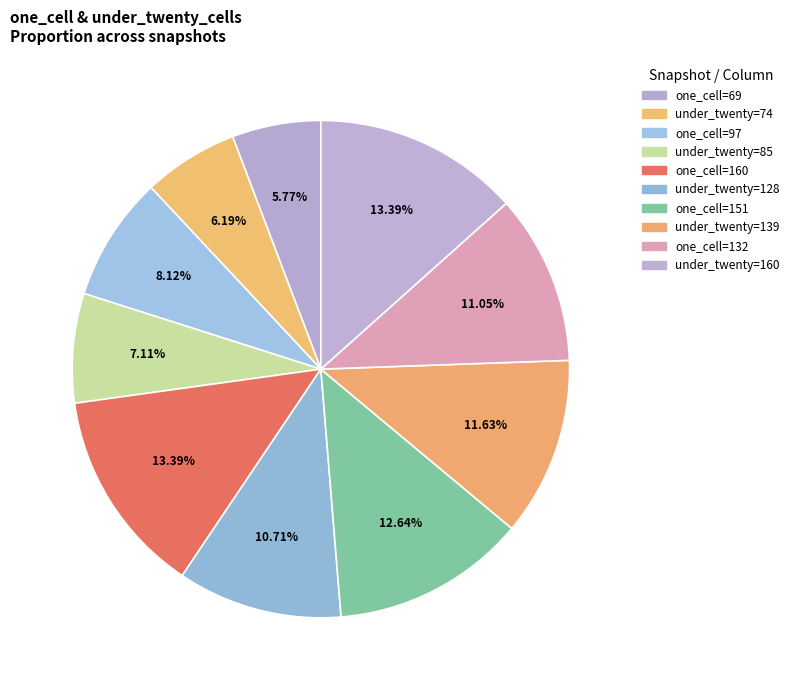

Is there a majority slice in this chart?

No